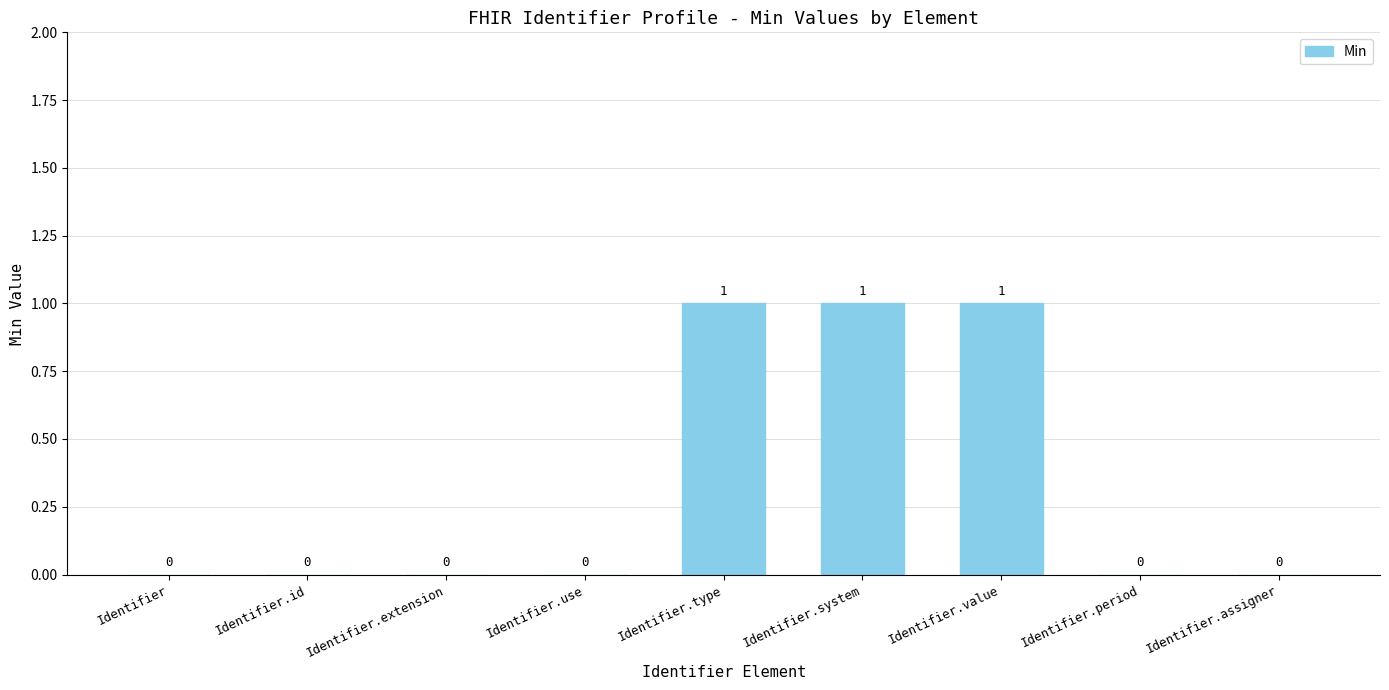

How many values are between 0 and 1?

9